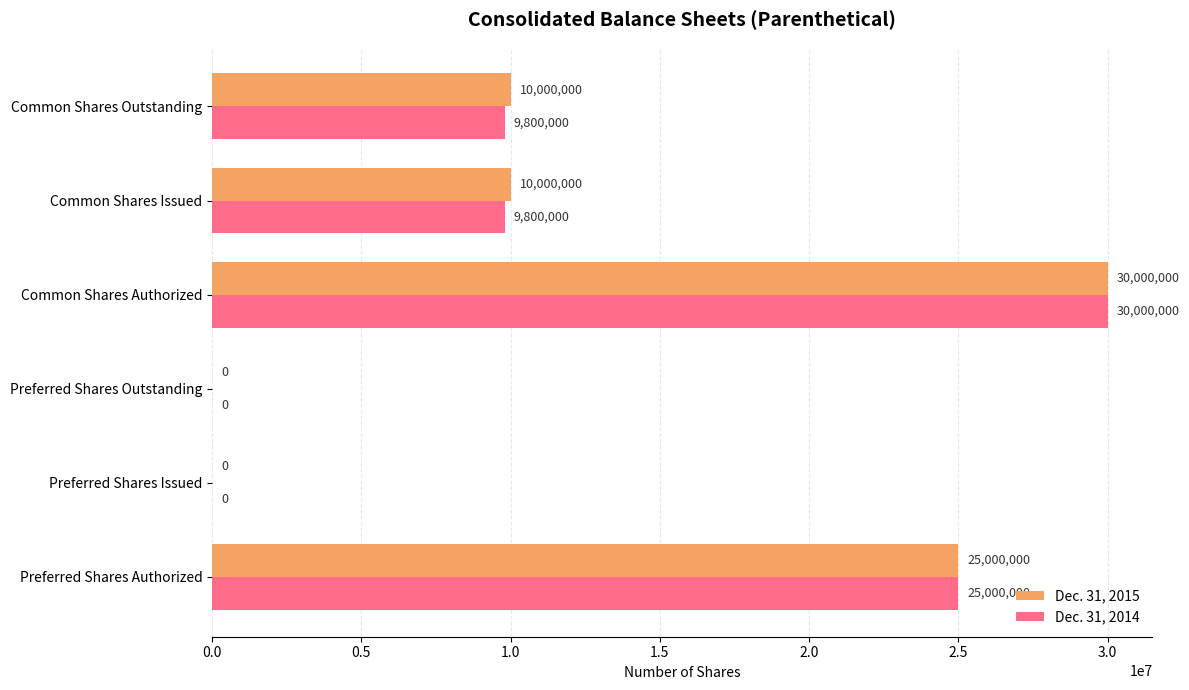

What is the average value of the Dec. 31, 2014 series?

12433333